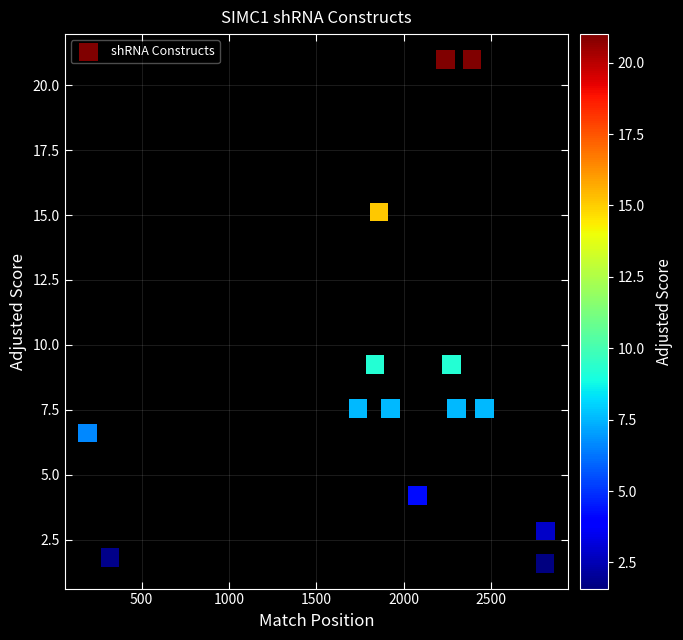

What is the range of X values (max minus min)?

2622.0